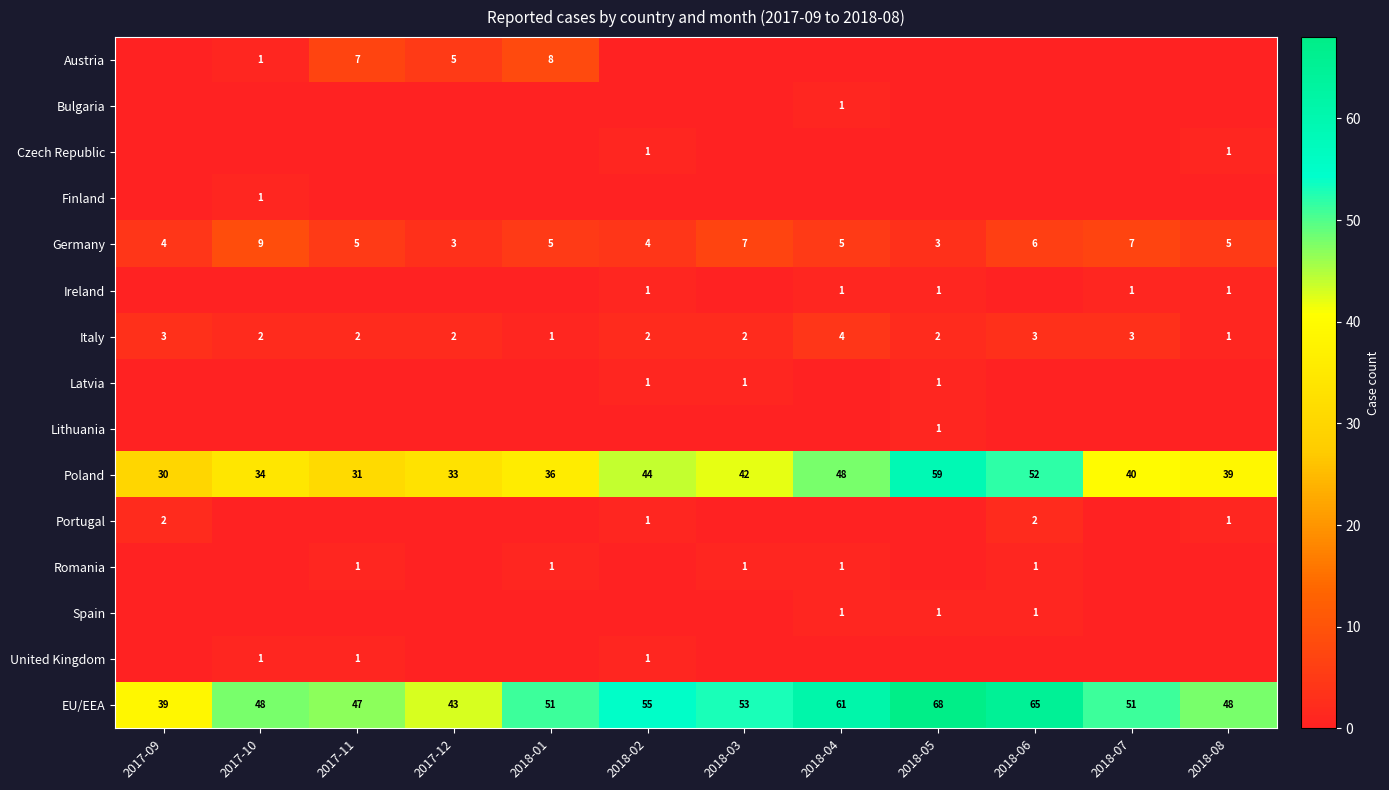

How many Italy values are between 2 and 3?

9